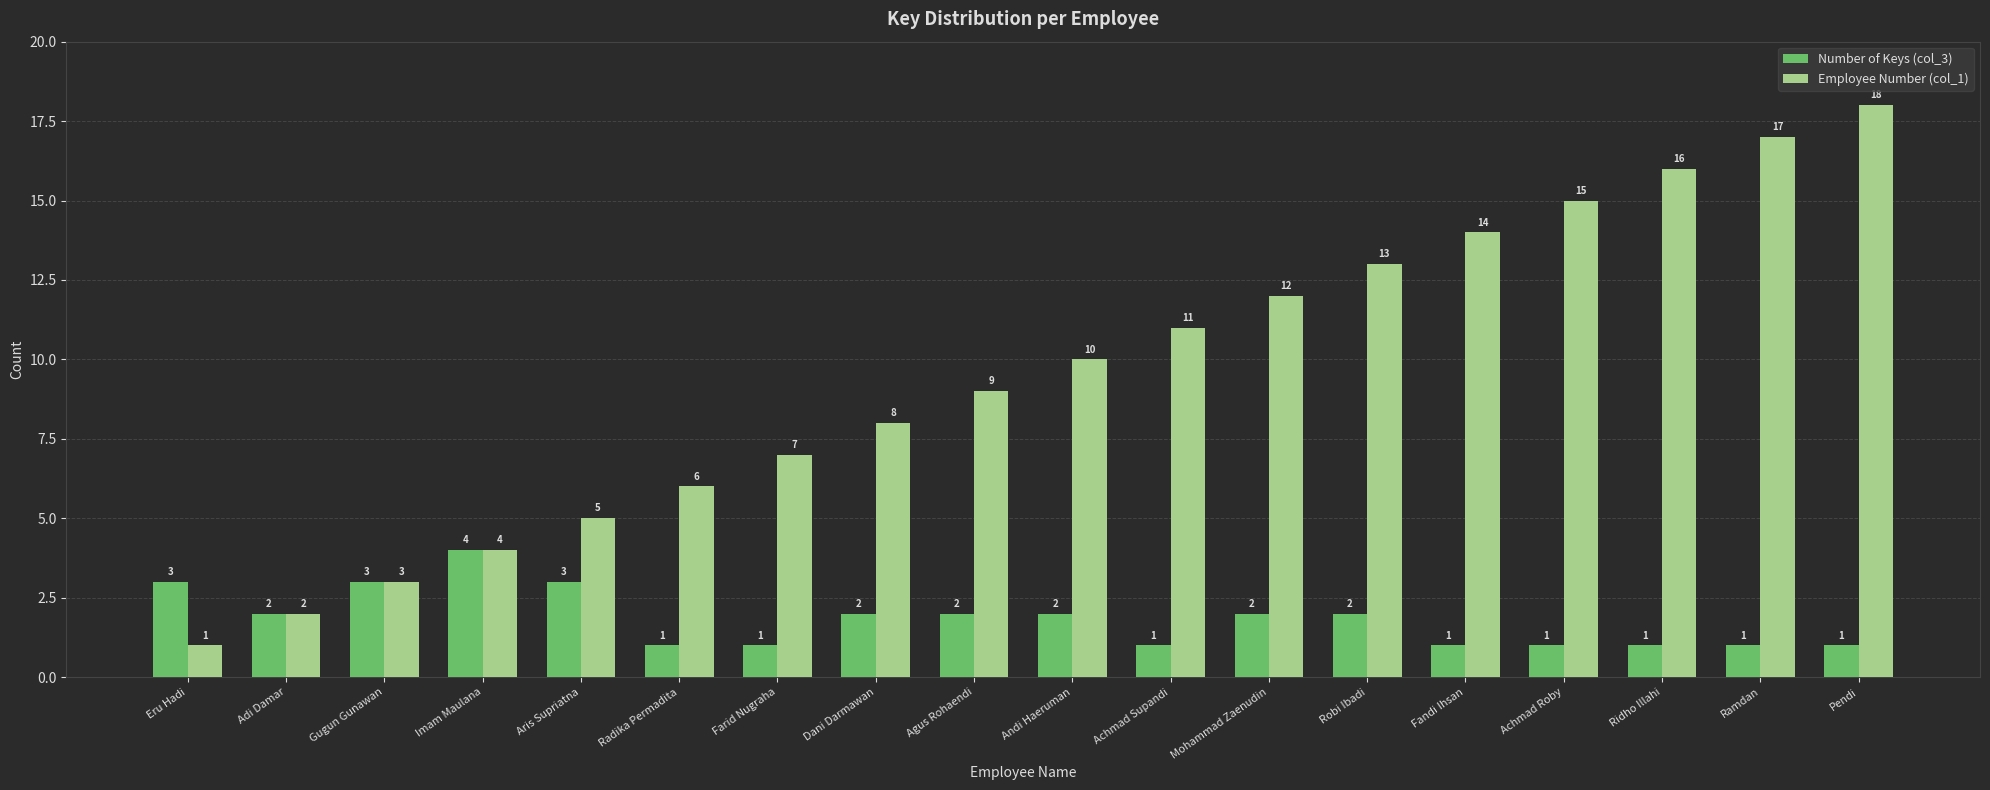

Reading left to right, what are all the values shown in this chart?

Number of Keys (col_3): Eru Hadi=3	Adi Damar=2	Gugun Gunawan=3	Imam Maulana=4	Aris Supriatna=3	Radika Permadita=1	Farid Nugraha=1	Dani Darmawan=2	Agus Rohaendi=2	Andi Haeruman=2	Achmad Supandi=1	Mohammad Zaenudin=2	Robi Ibadi=2	Fandi Ihsan=1	Achmad Roby=1	Ridho Illahi=1	Ramdan=1	Pendi=1
Employee Number (col_1): Eru Hadi=1	Adi Damar=2	Gugun Gunawan=3	Imam Maulana=4	Aris Supriatna=5	Radika Permadita=6	Farid Nugraha=7	Dani Darmawan=8	Agus Rohaendi=9	Andi Haeruman=10	Achmad Supandi=11	Mohammad Zaenudin=12	Robi Ibadi=13	Fandi Ihsan=14	Achmad Roby=15	Ridho Illahi=16	Ramdan=17	Pendi=18